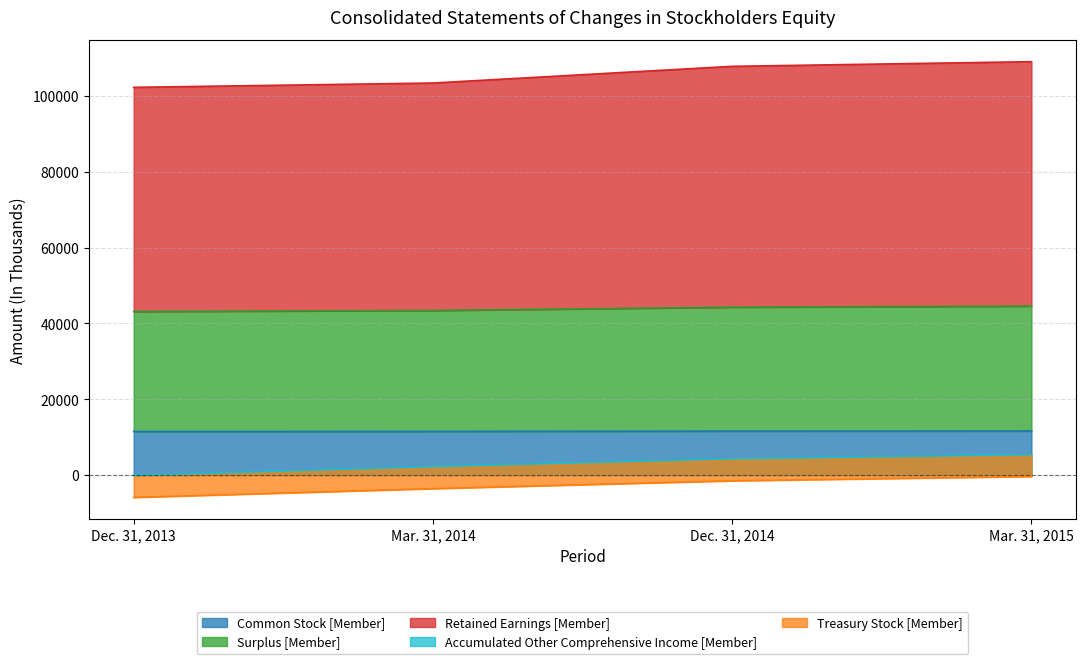

What is the lowest value of the Common Stock [Member] series?

11513